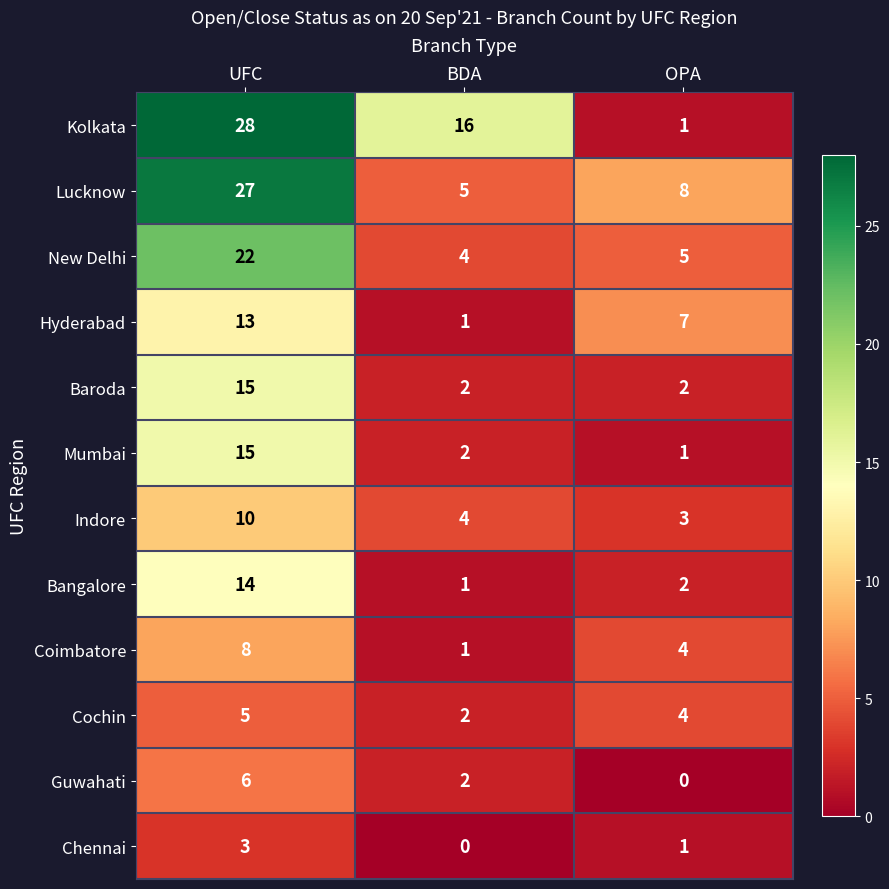

The value of Baroda at OPA is 3. True or false?

False